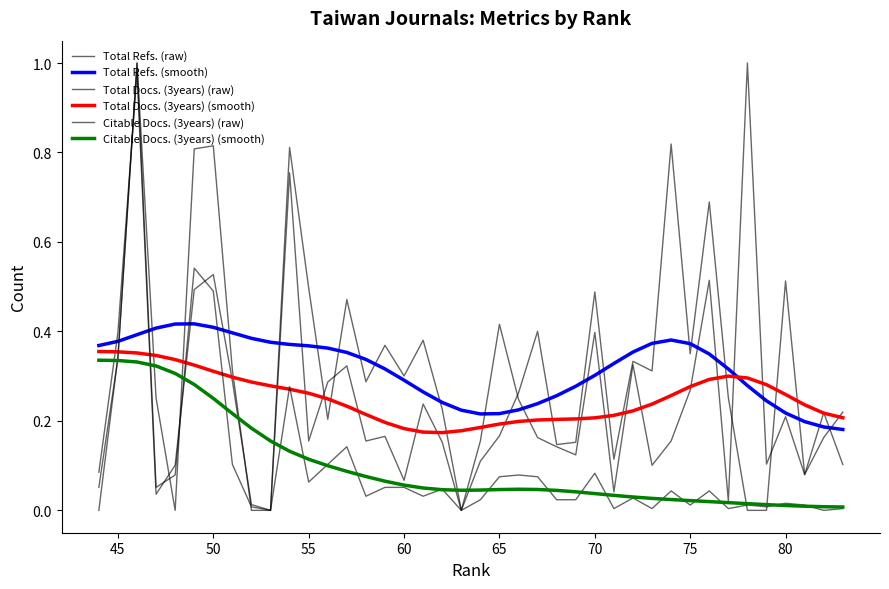

True or false: Total Refs. (smooth) and Citable Docs. (3years) (raw) intersect in this chart.

True